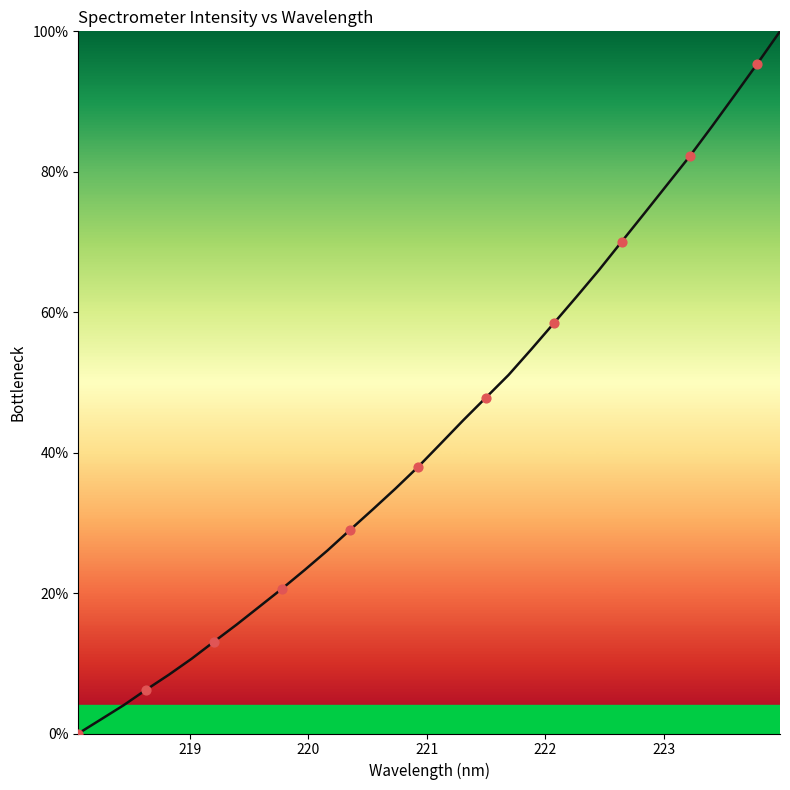

What is the greatest value displayed?

100.0